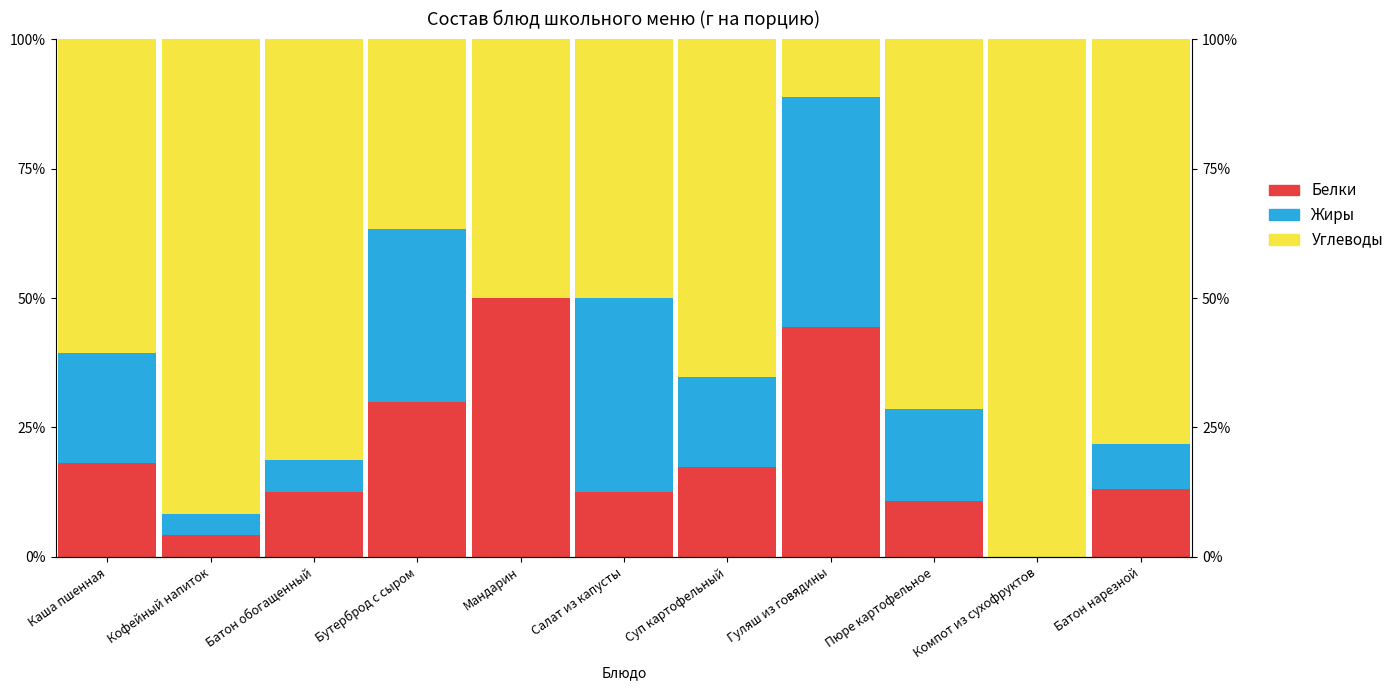

How many groups of bars are there?

11